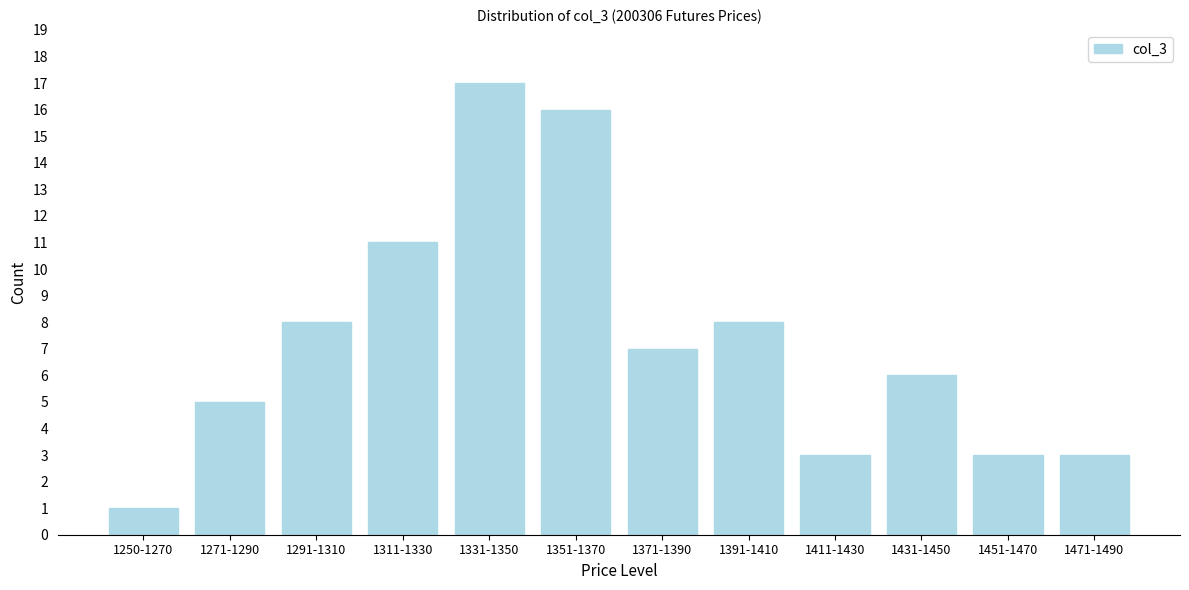

Reading left to right, list all the values displayed in this chart.

1	5	8	11	17	16	7	8	3	6	3	3